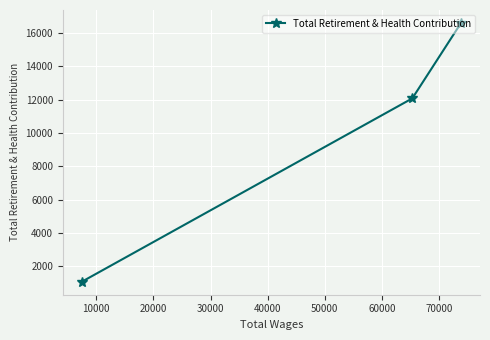

What is the maximum value shown in the chart?

16609